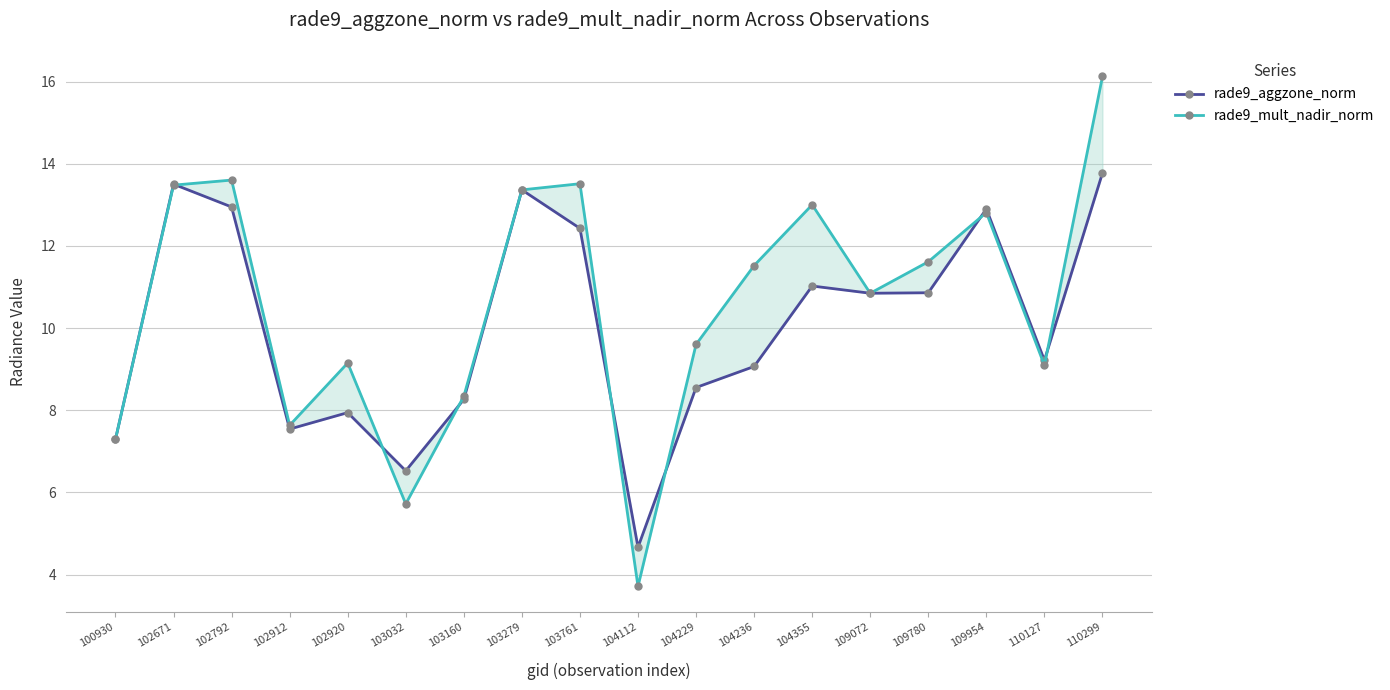

At which label does rade9_mult_nadir_norm first exceed 11?

102671